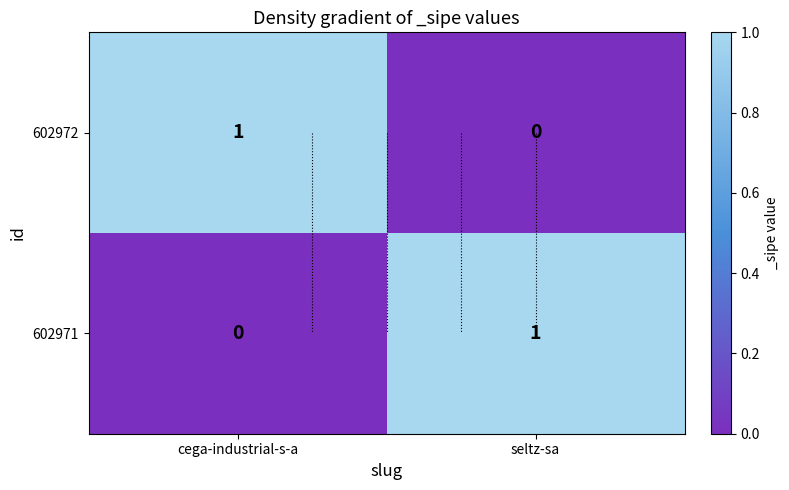

What is the spread (max minus min) of values at cega-industrial-s-a?

1